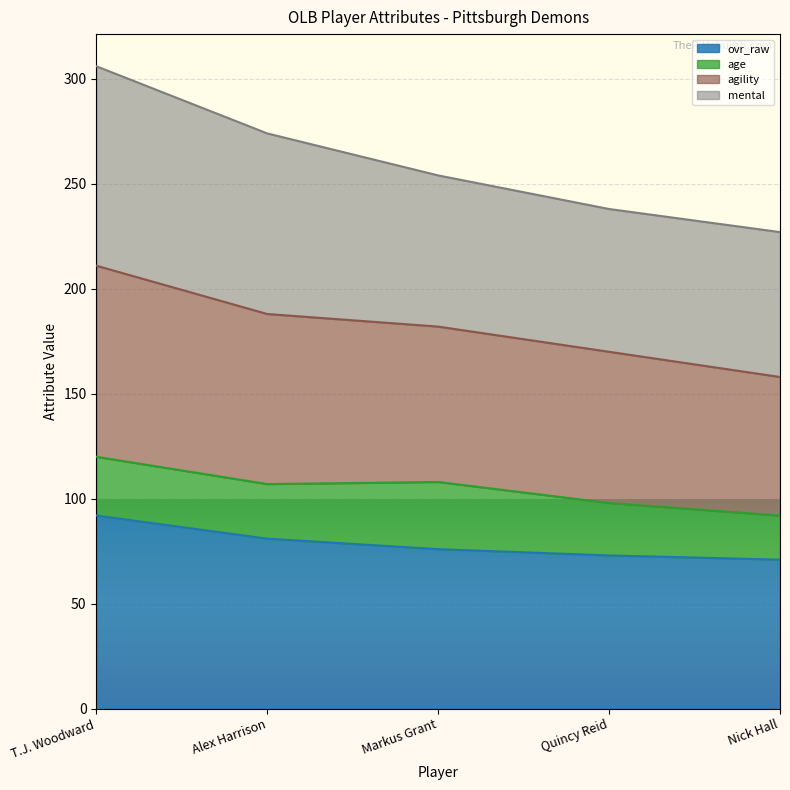

What is the difference between the second highest and minimum values in the ovr_raw series?

10